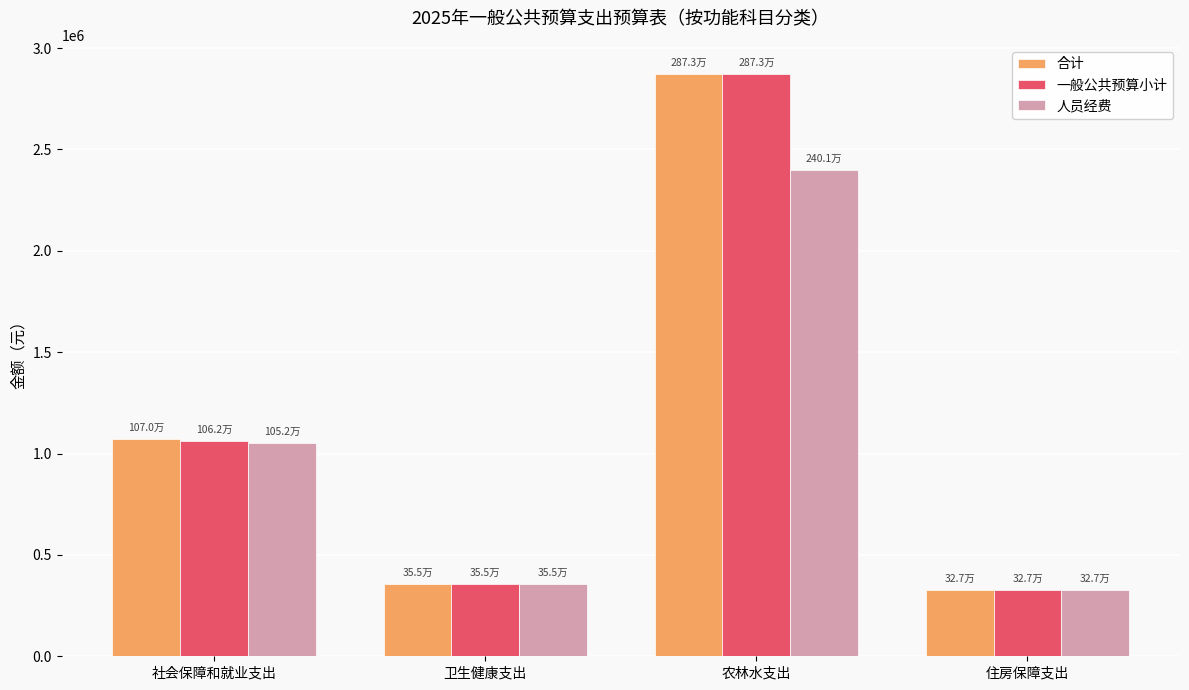

What is the average value of the 人员经费 series?

1033622.1